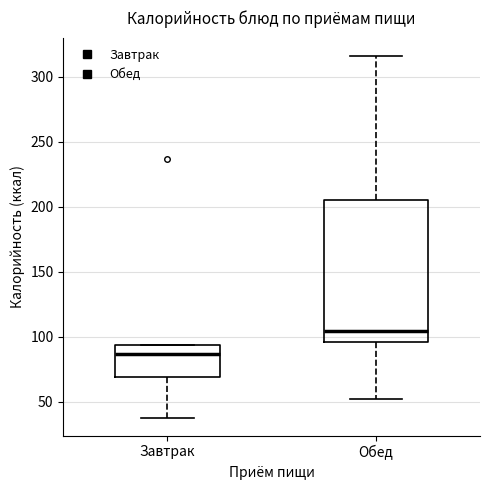

Where does the lower whisker of the box for Обед end on the y-axis? The values are not printed on the chart, so give them approximately, as read against the axis.

50